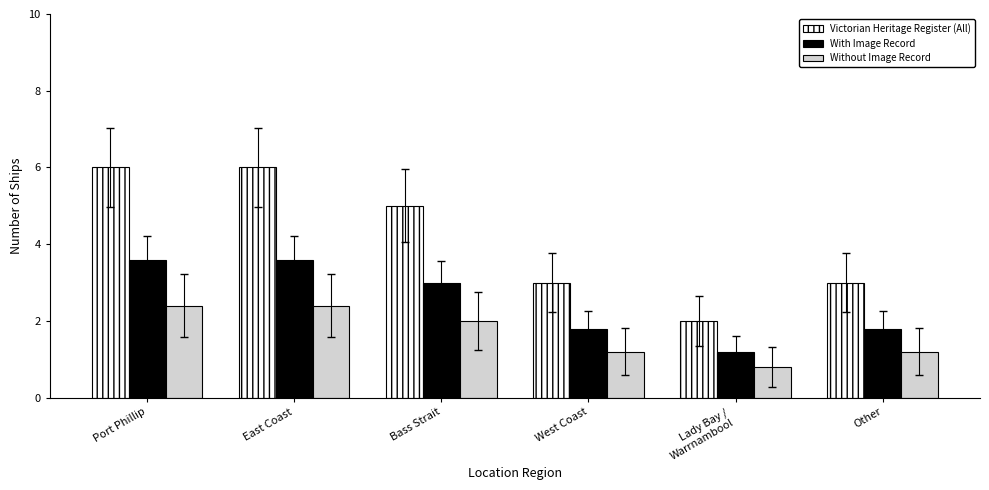

What is the total value across all series at Other?

6.0